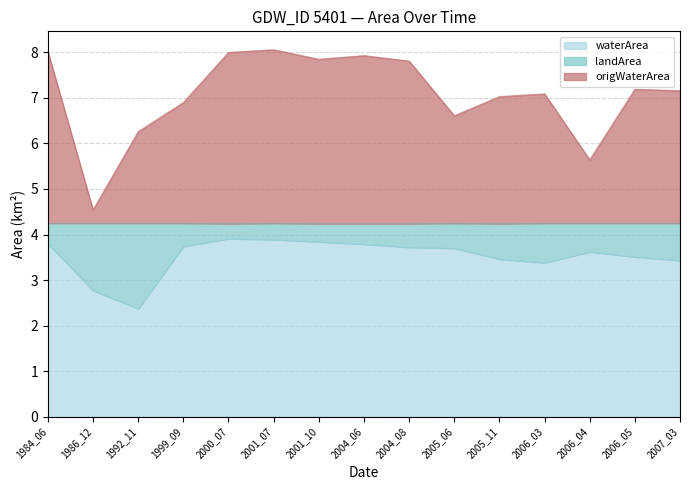

What is the total value across all series at 2006_03?

7.1